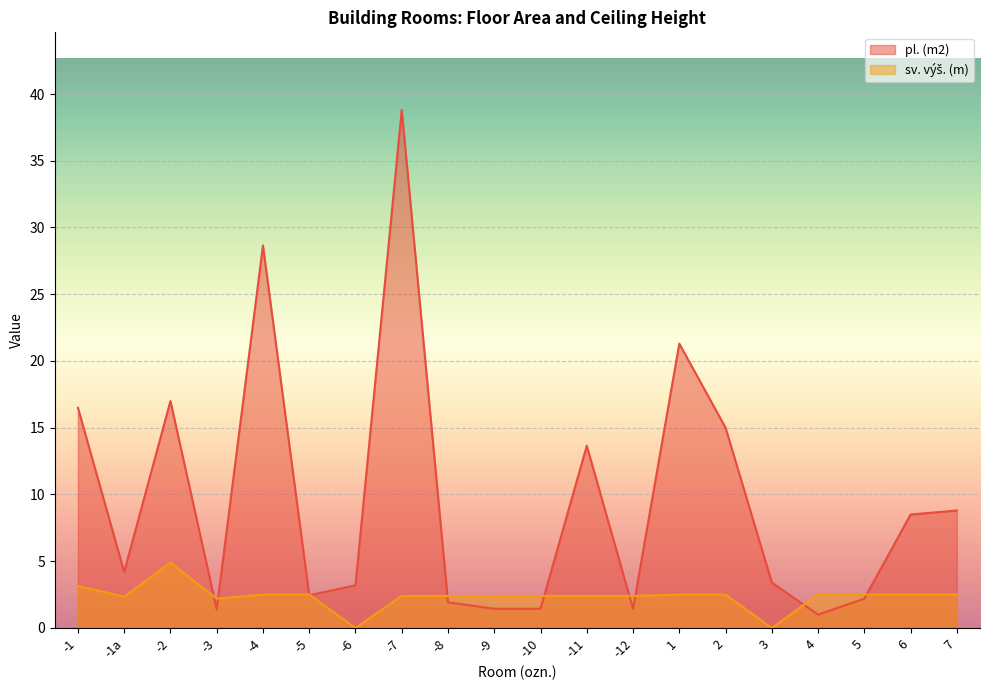

What is the difference between the highest and lowest values at 1?

18.8